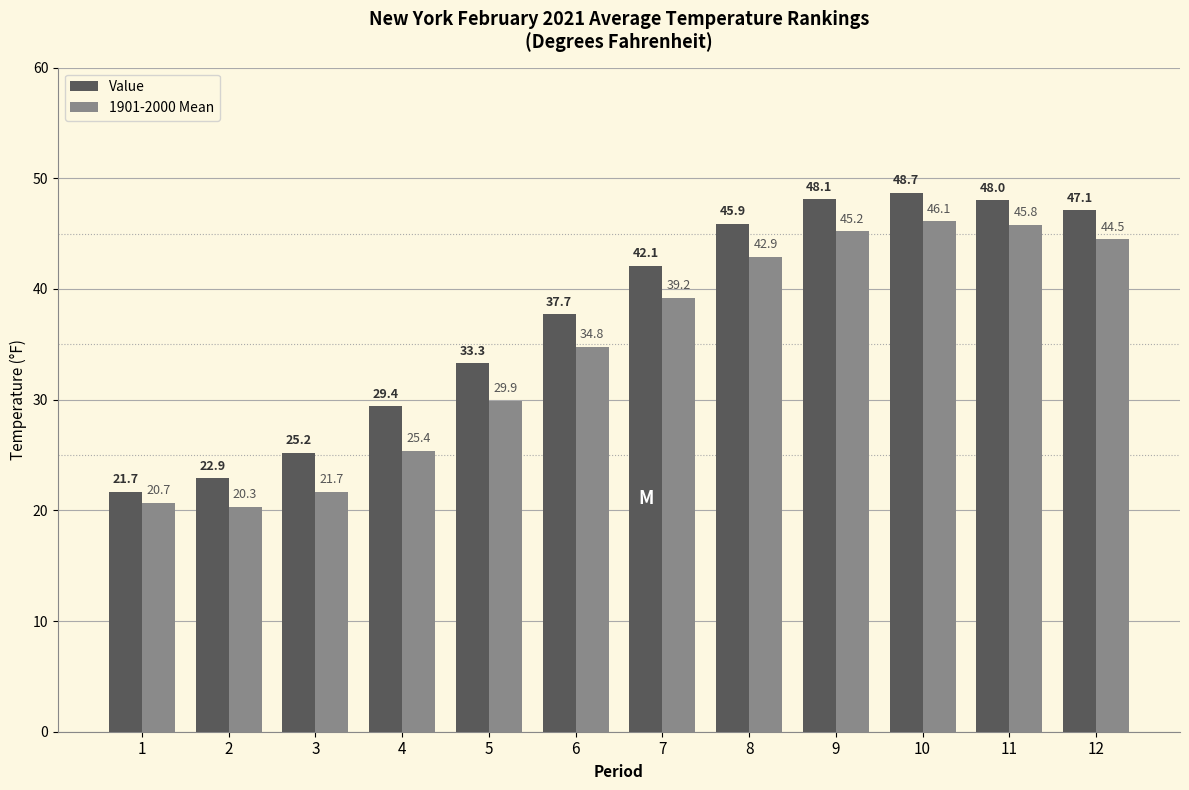

Does the chart contain stacked bars?

No